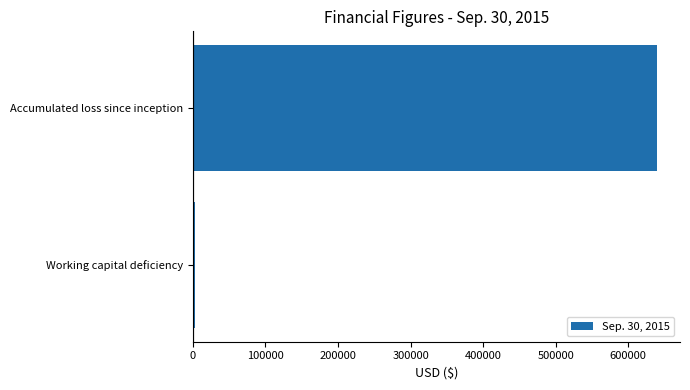

List the labels in order of value, largest first.

Accumulated loss since inception, Working capital deficiency